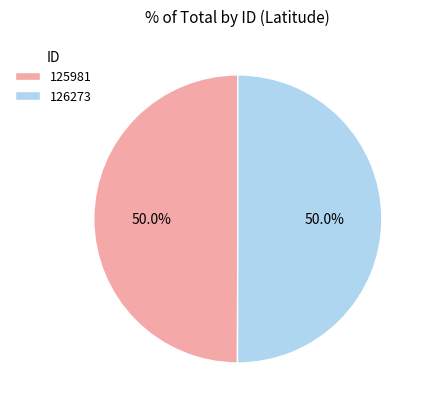

What is the total percentage of 126273 and 125981?

100.0%